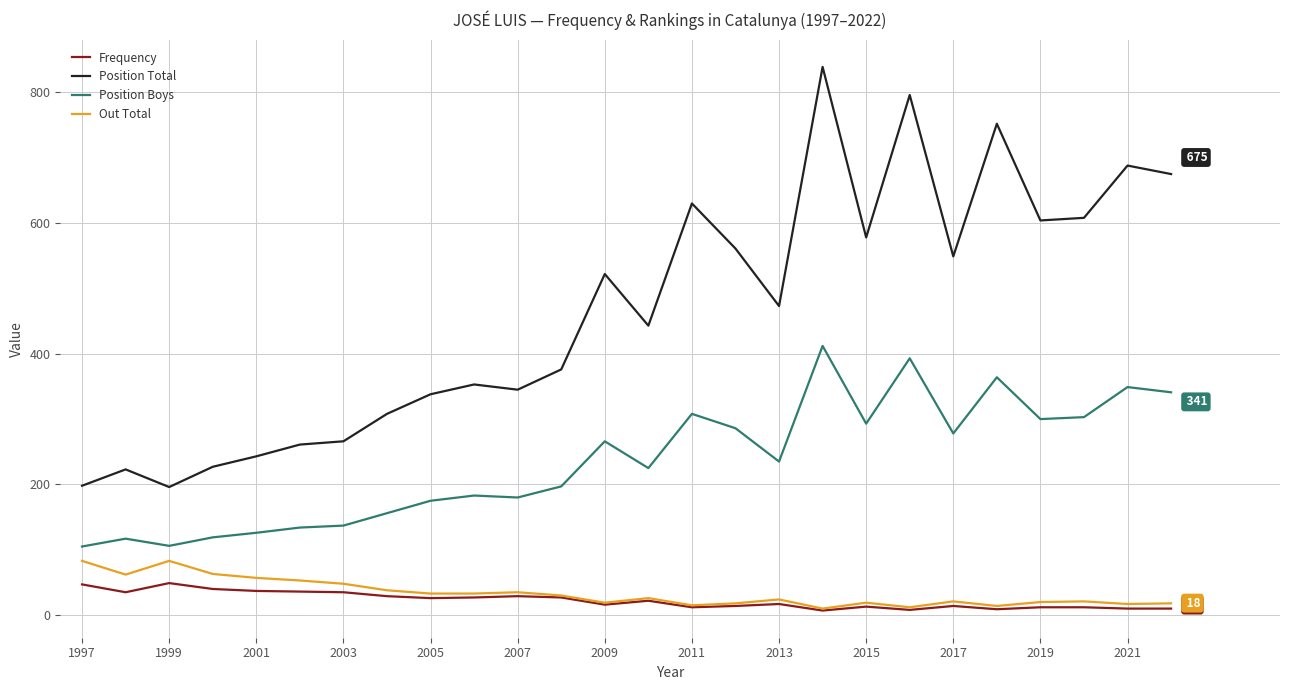

True or false: Out Total and Position Total intersect in this chart.

False